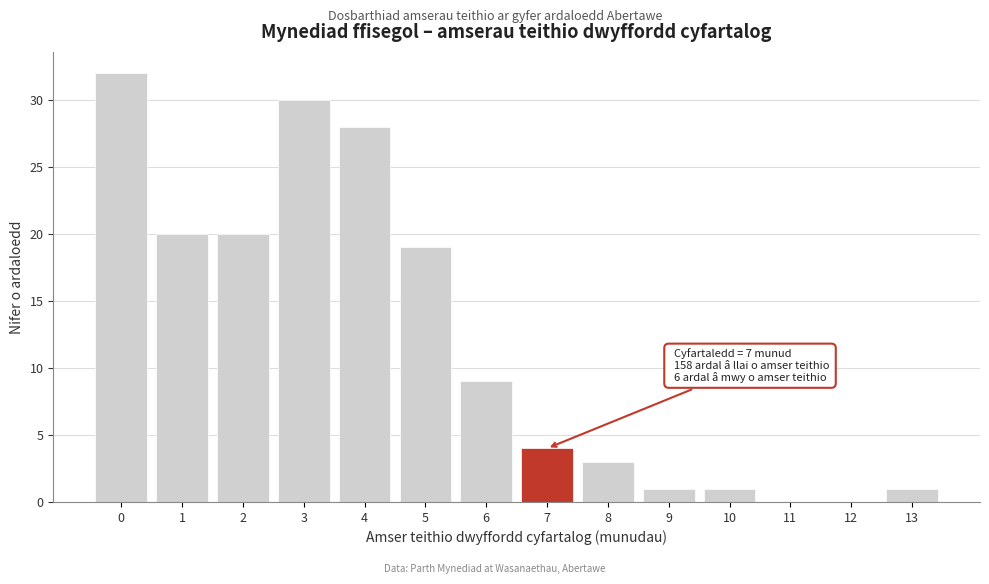

Which range on the x-axis has the tallest bar?

-0.5 to 0.5